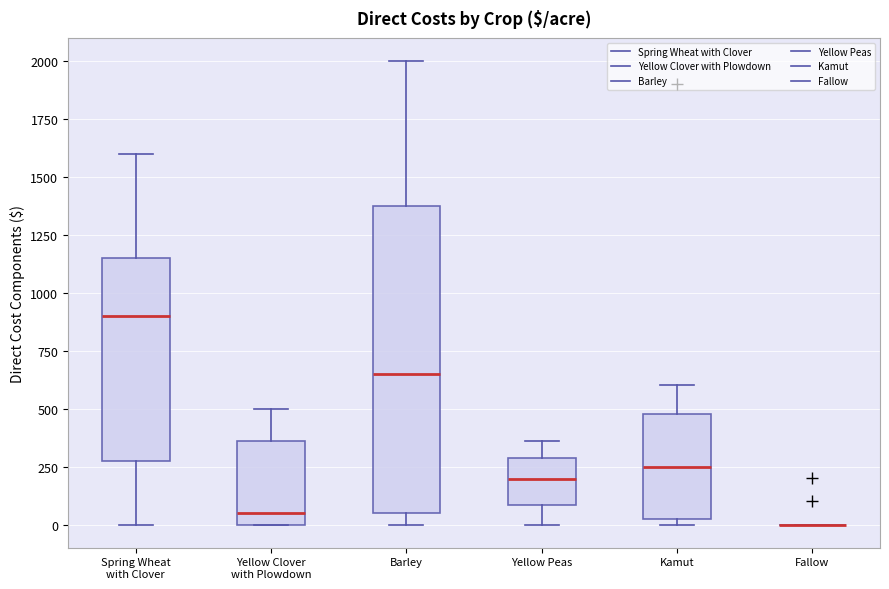

Which box is the tallest, from its lower edge to its upper edge?

Barley